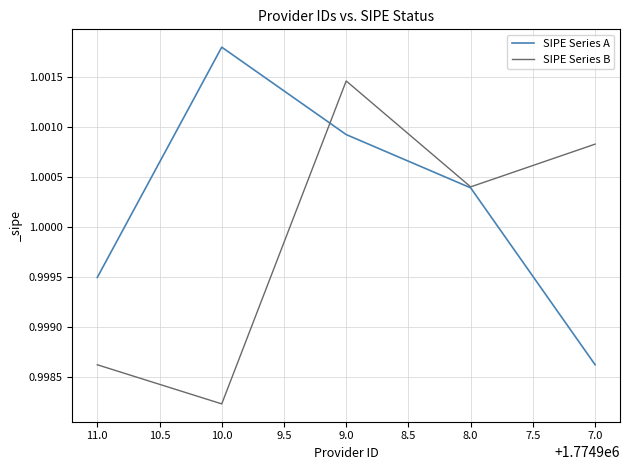

How many data points in SIPE Series A are less than 1?

2